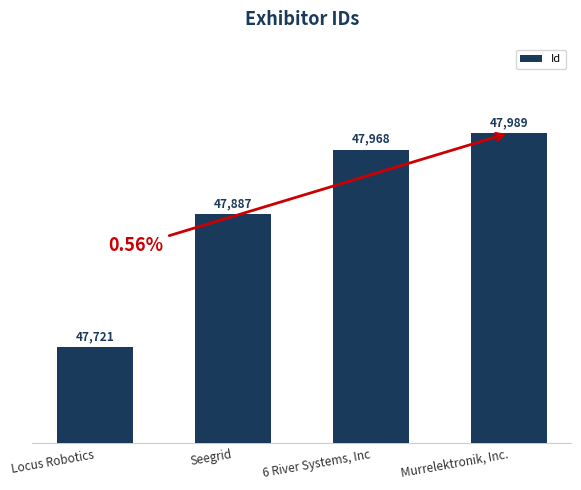

What is the difference between the maximum and second lowest values?

102